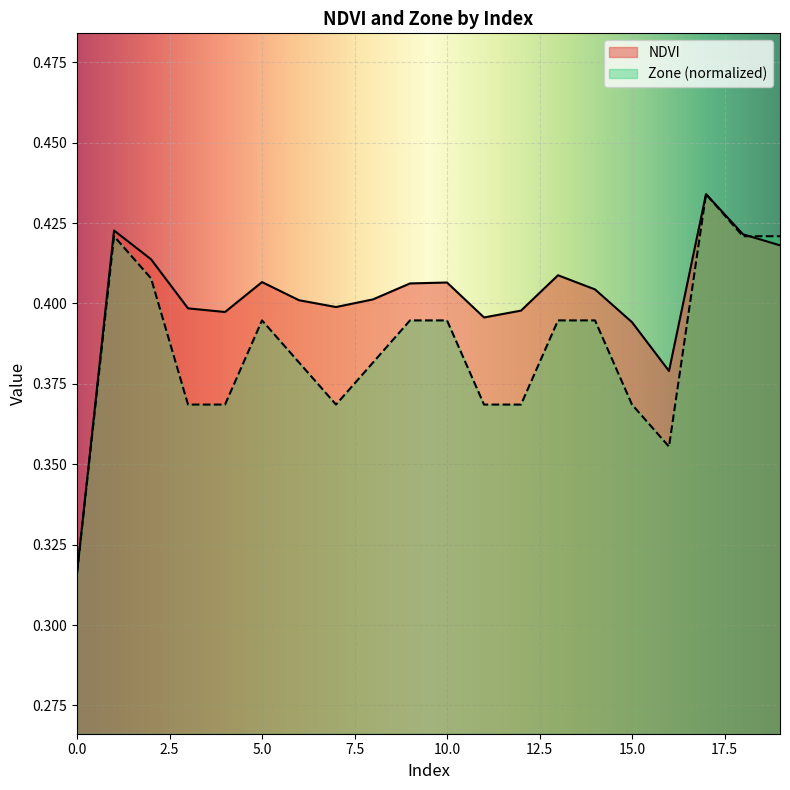

Count the Zone values in the range 0 to 1.

20